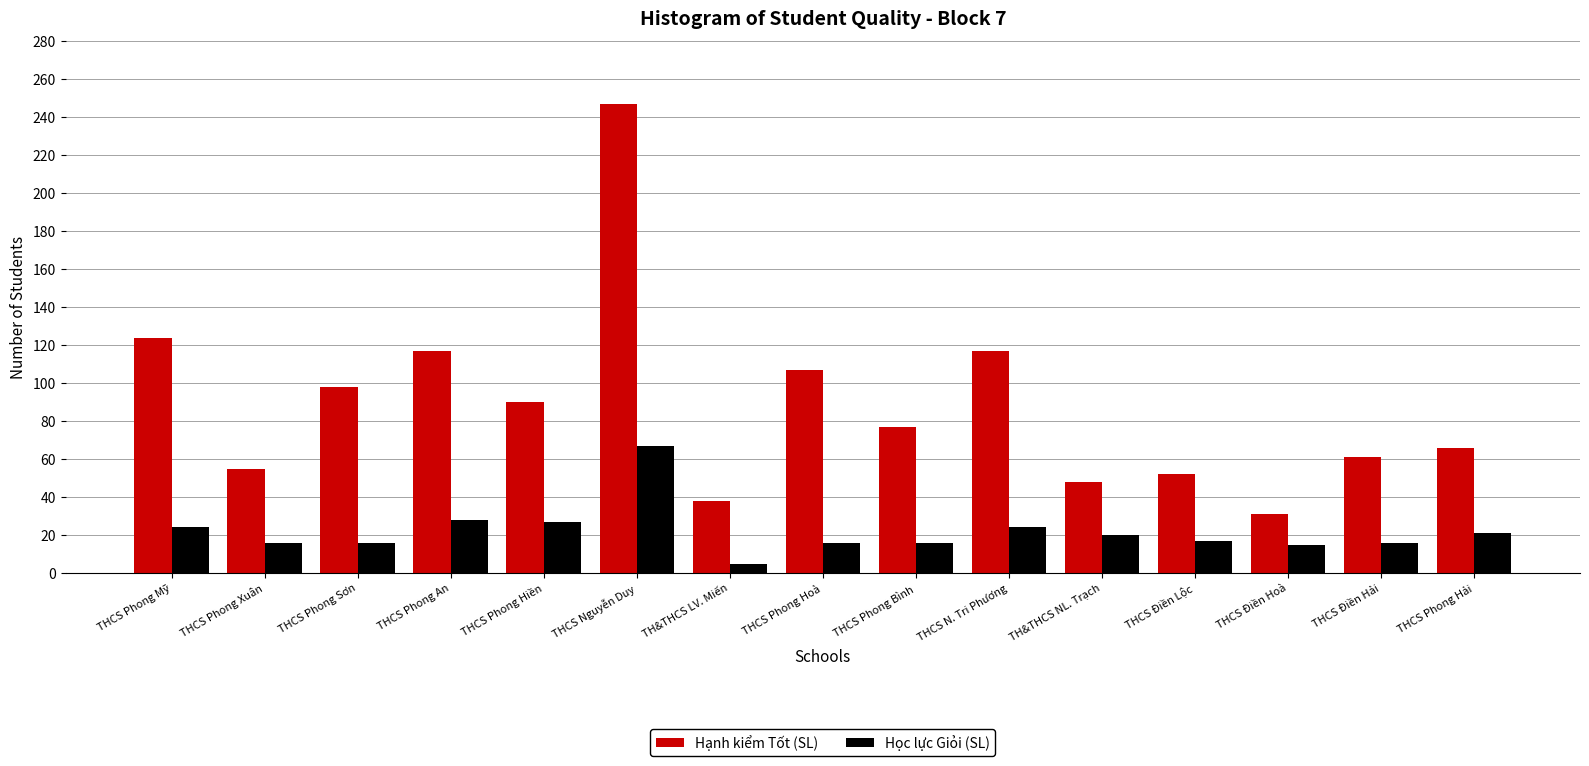

Which series has the largest range (max minus min)?

Hạnh kiểm Tốt (SL)